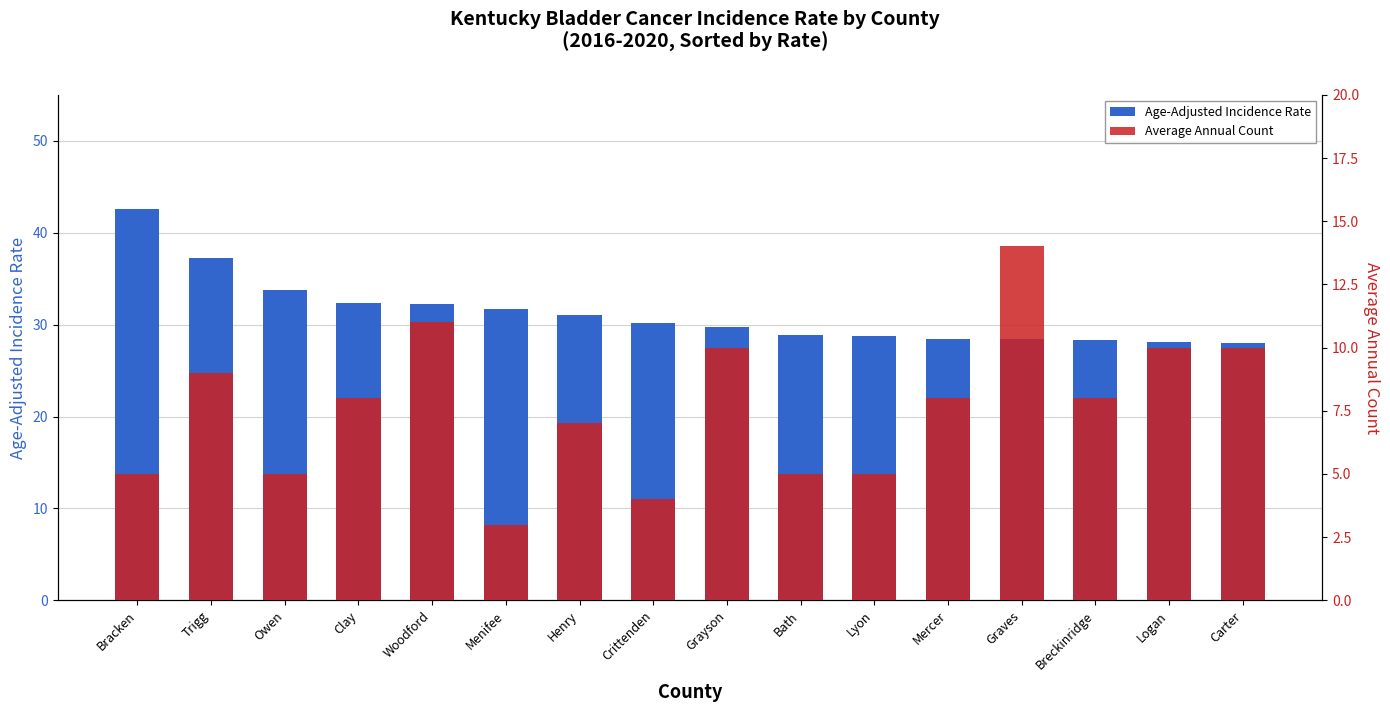

Are the bars horizontal?

No